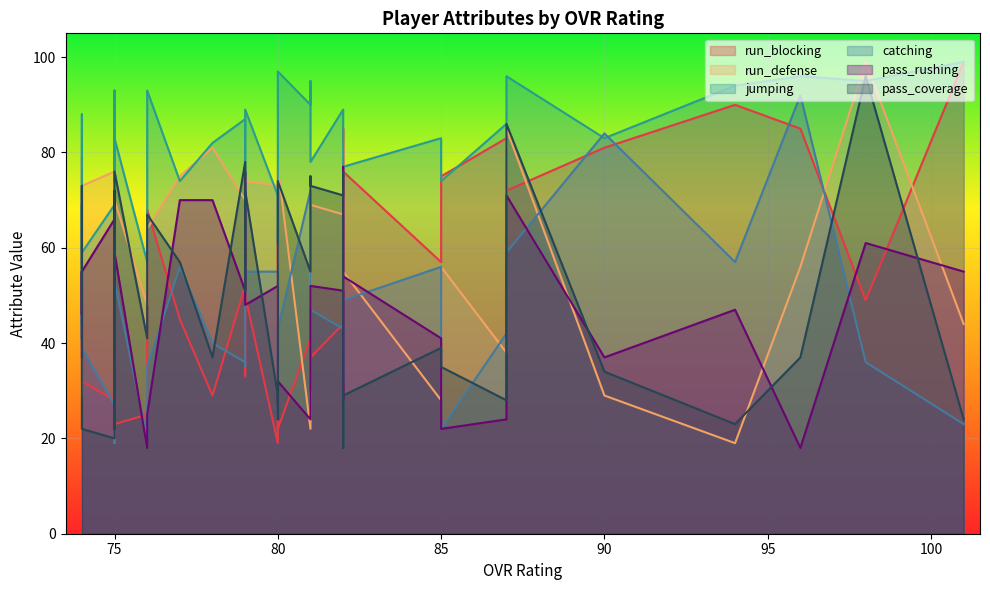

The value of run_blocking at 74 is 32. True or false?

True